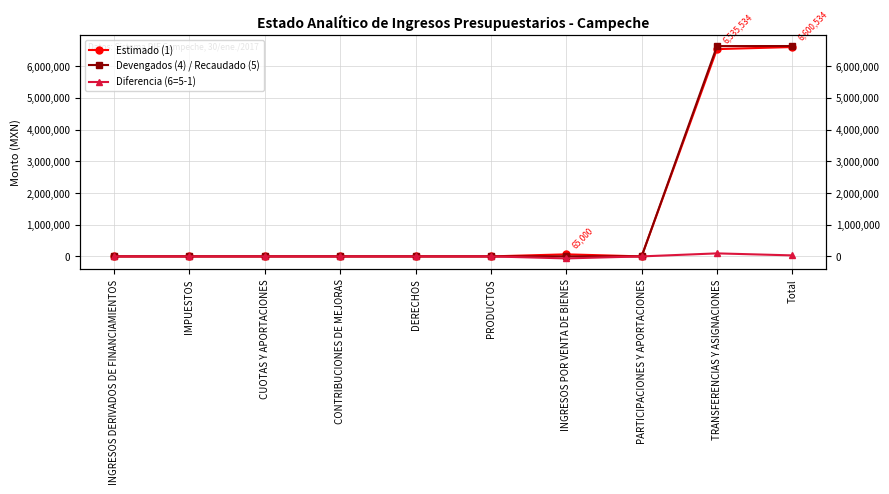

At which label does Devengados (4) / Recaudado (5) reach its minimum?

INGRESOS DERIVADOS DE FINANCIAMIENTOS